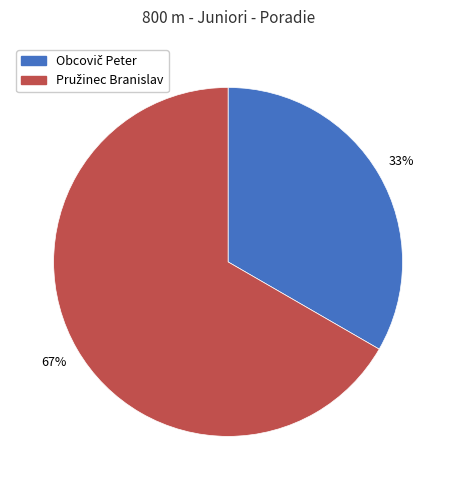

To the nearest percent, what is the average slice percentage?

50%